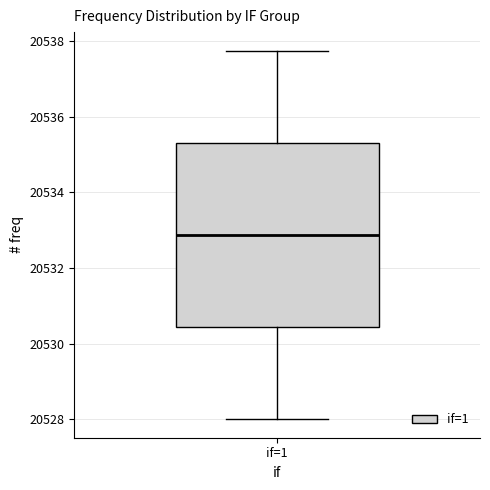

Where does the lower whisker of the box for if=1 end on the y-axis? The values are not printed on the chart, so give them approximately, as read against the axis.

20528.0